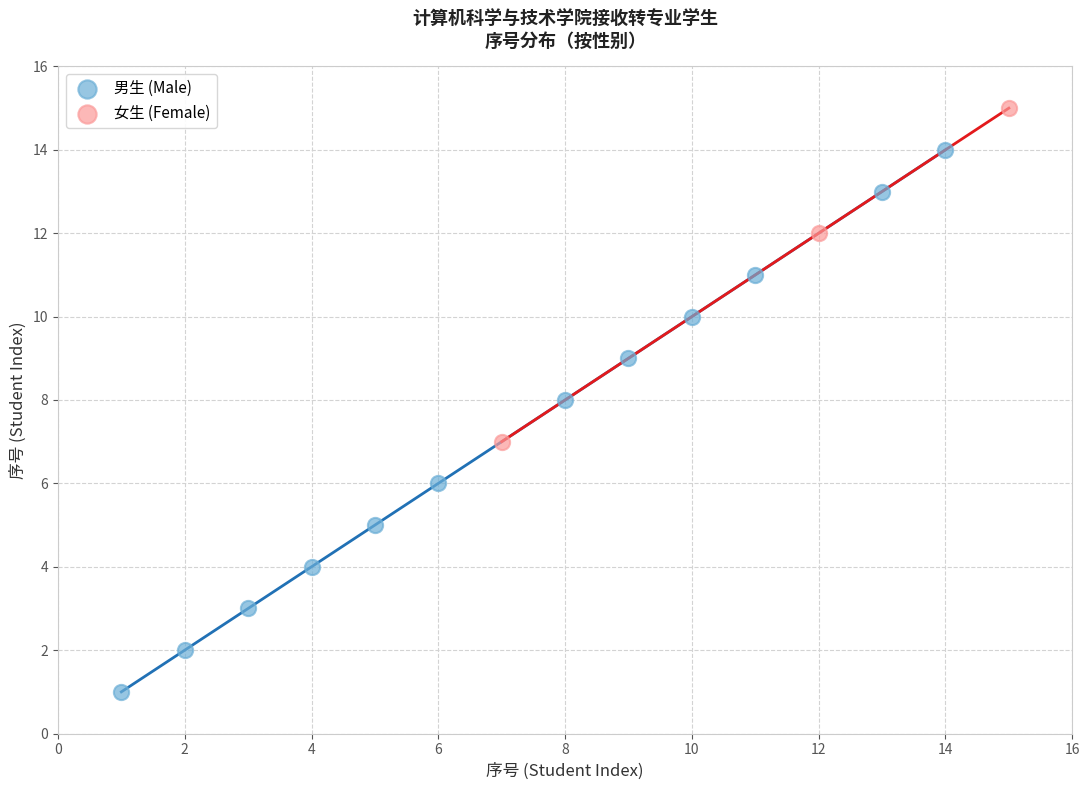

Which series reaches the maximum Y coordinate?

女生 (Female)